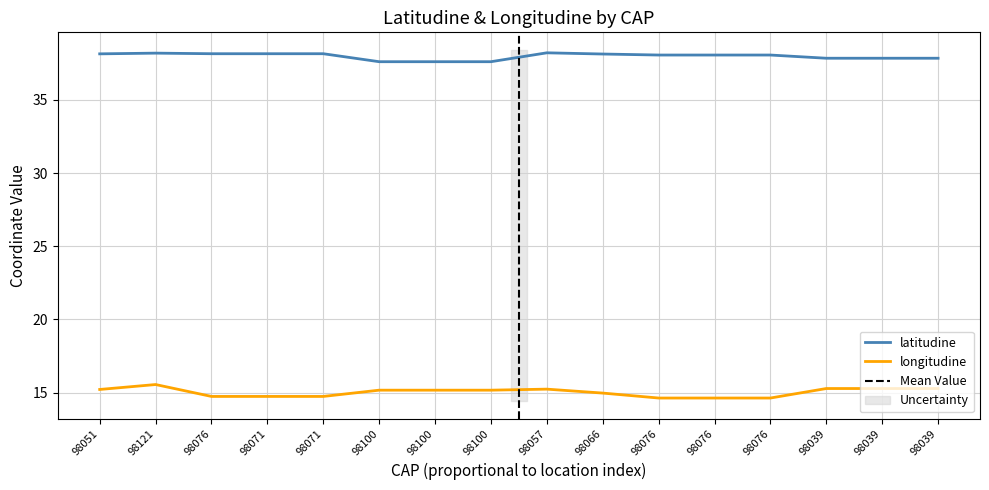

How many interior local peaks does the longitudine series have?

2